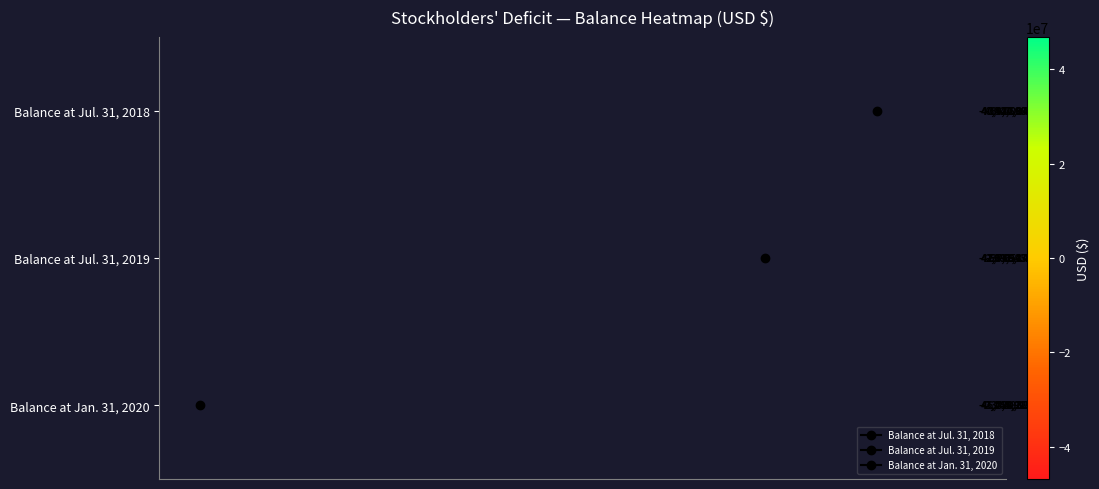

What is the sum of all Balance at Jul. 31, 2018 values?

-685120